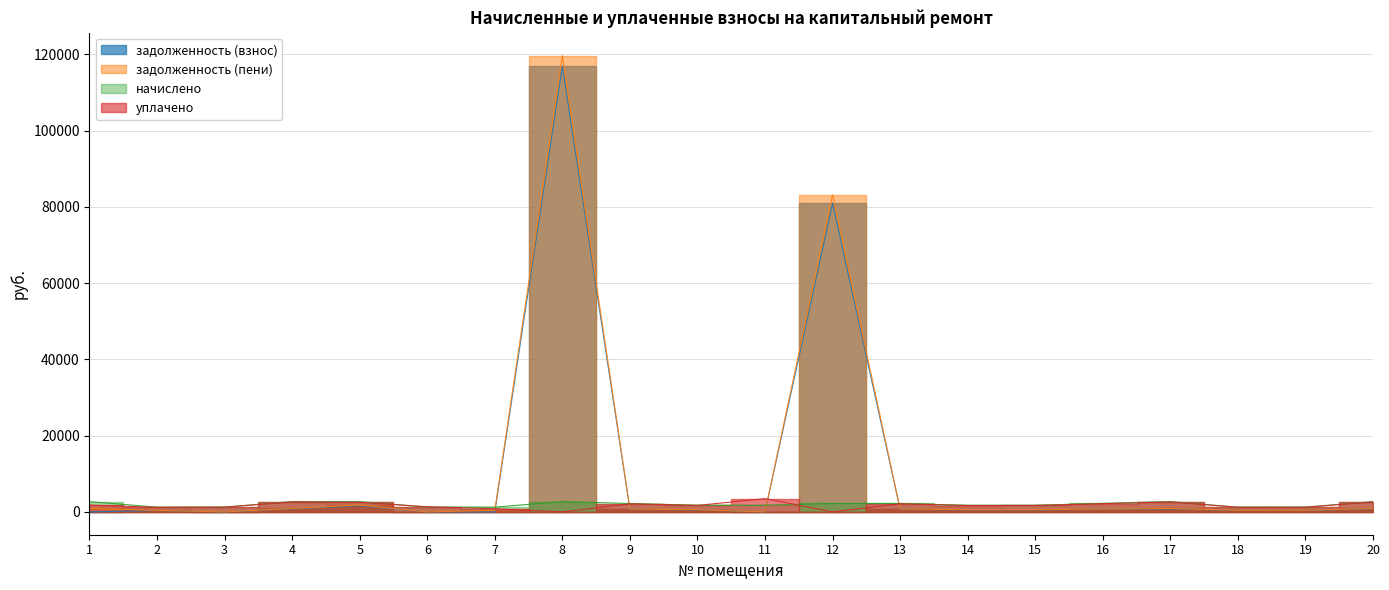

How many interior local valleys does the начислено series have?

4